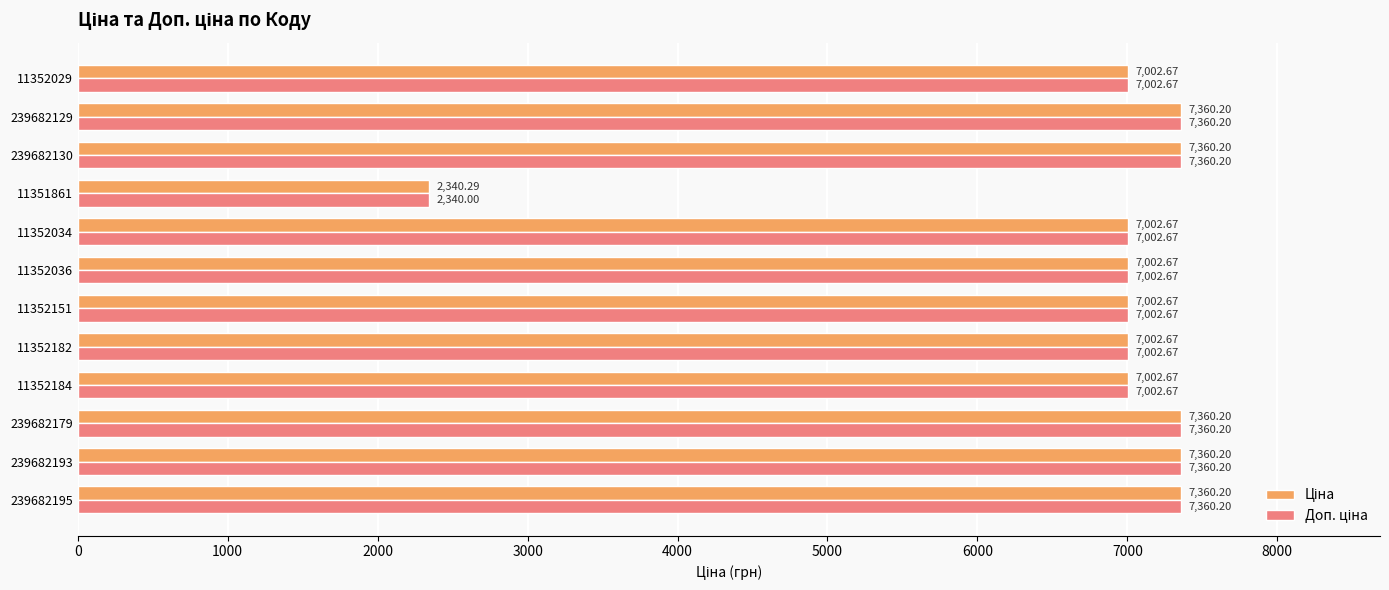

What is the total value across all series at 11352182?

14005.3